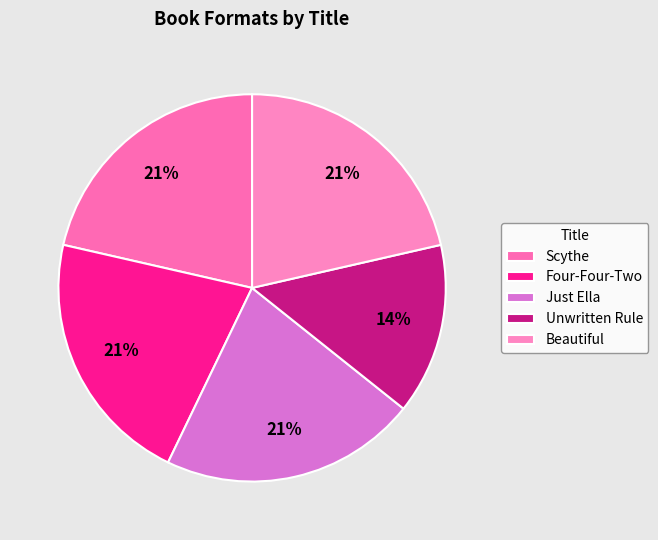

Which category has the smallest portion of the pie?

Unwritten Rule